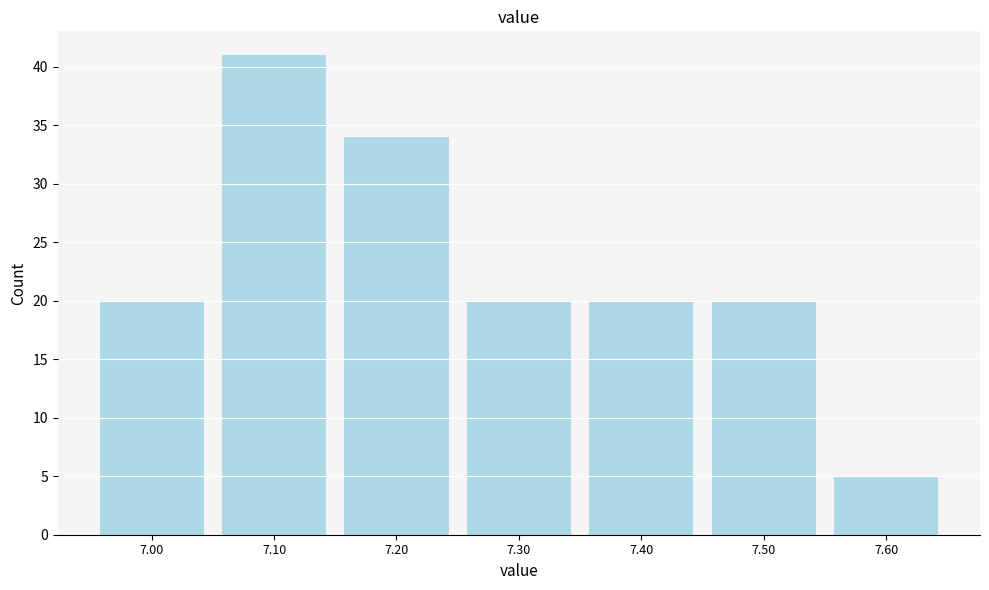

Reading right to left, what are all the values shown in this chart?

5	20	20	20	34	41	20